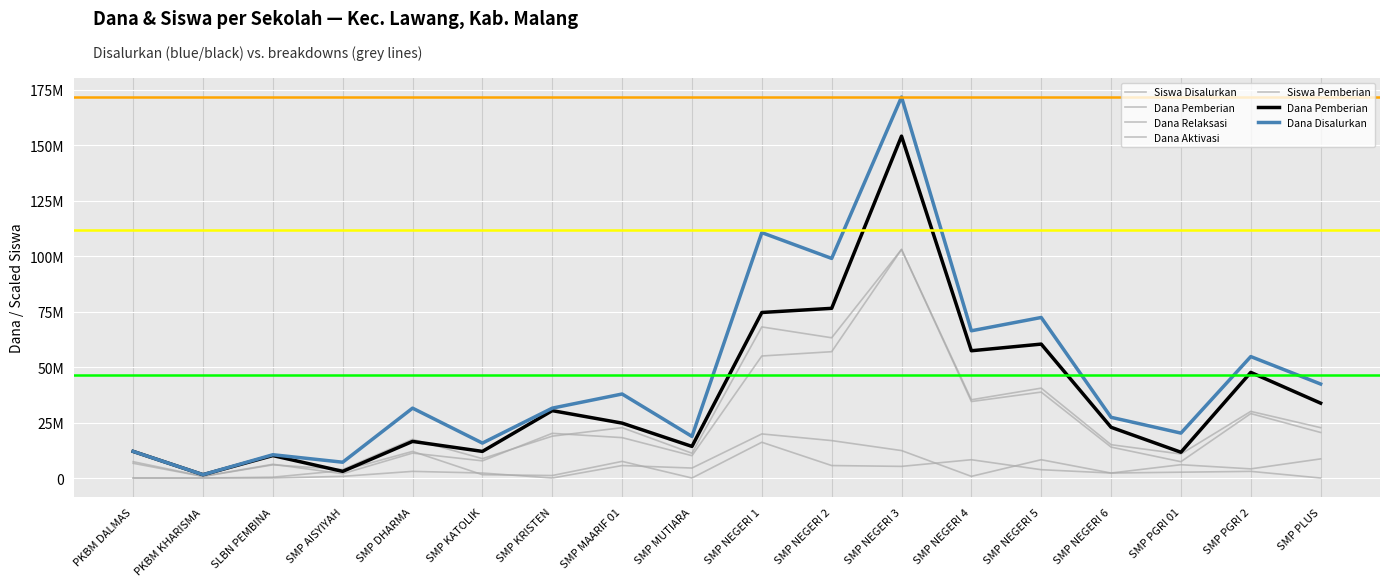

True or false: Siswa Pemberian has a value of 13412990.1 at SMP KATOLIK.

False